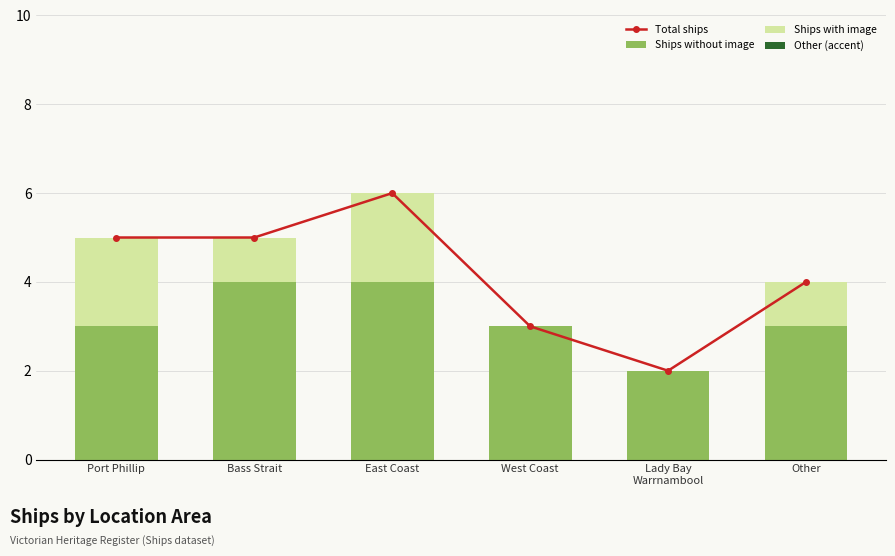

Reading left to right, what are all the values shown in this chart?

Total ships: 5	5	6	3	2	4
Ships without image: 3	4	4	3	2	3
Ships with image: 2	1	2	0	0	1
Other (accent): 0	0	0	0	0	0